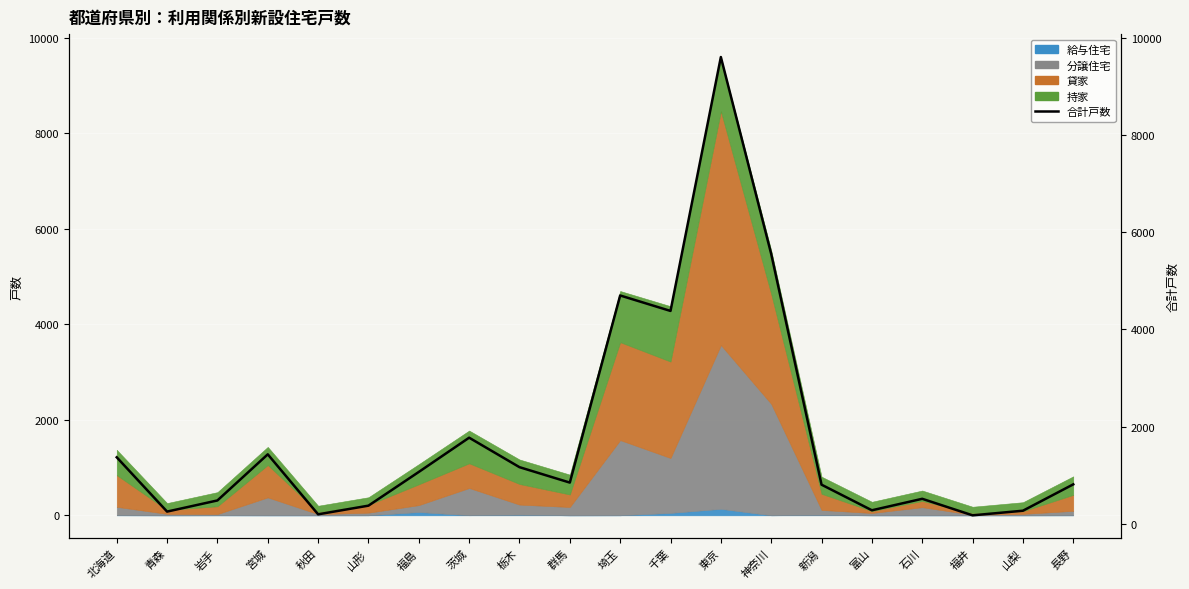

What is the label of the 19th point from the right?

青森